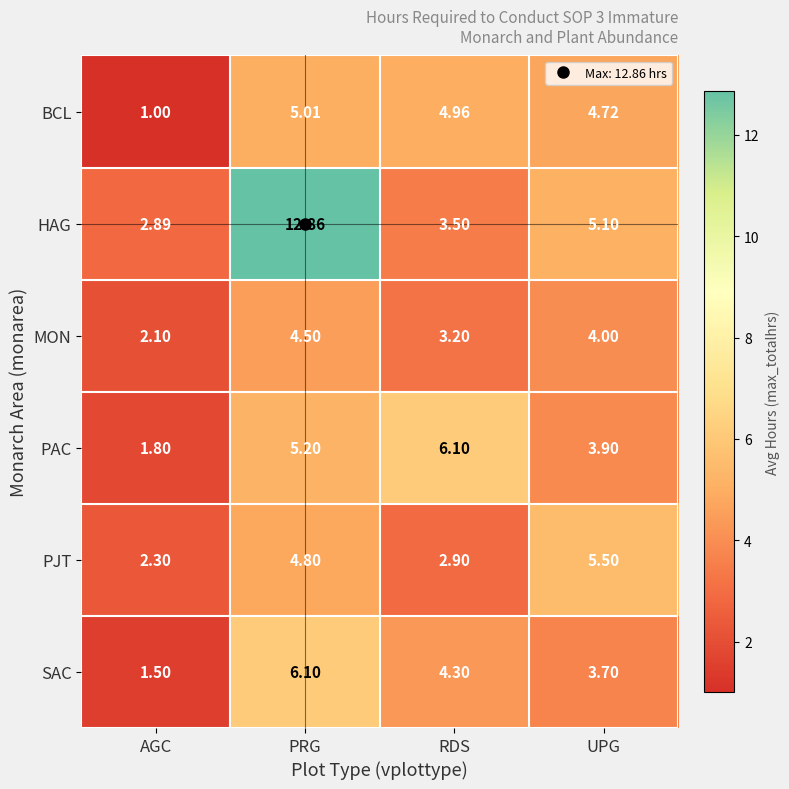

Where is MON nearest to the value 3?

RDS